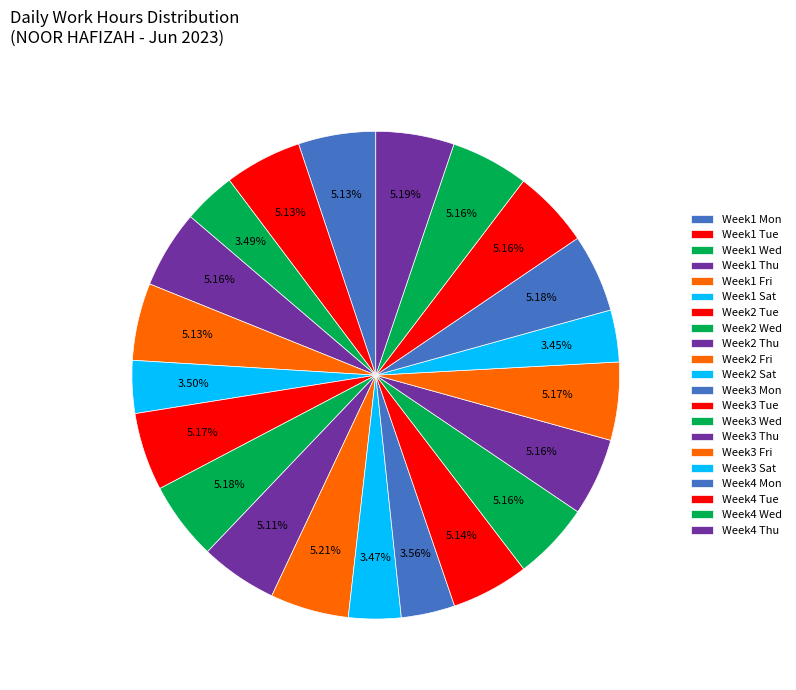

Count the number of slices in the pie.

21